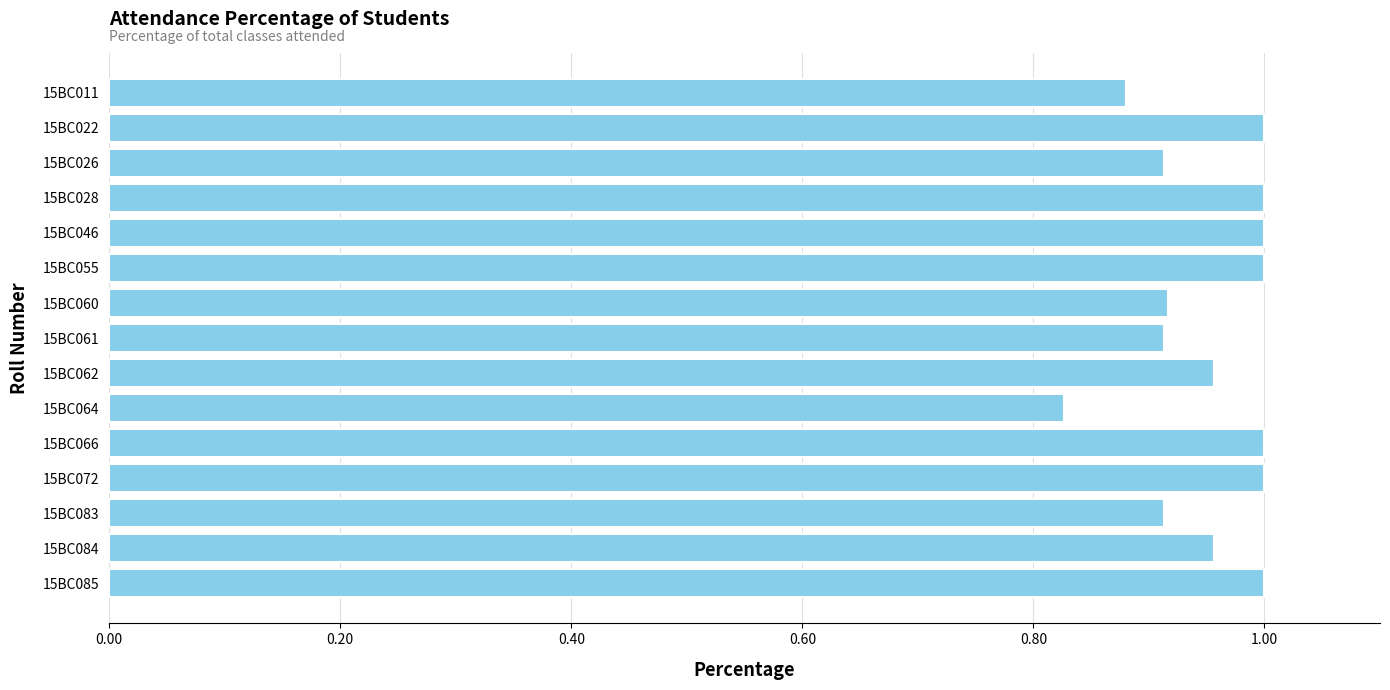

Does the chart contain any negative values?

No